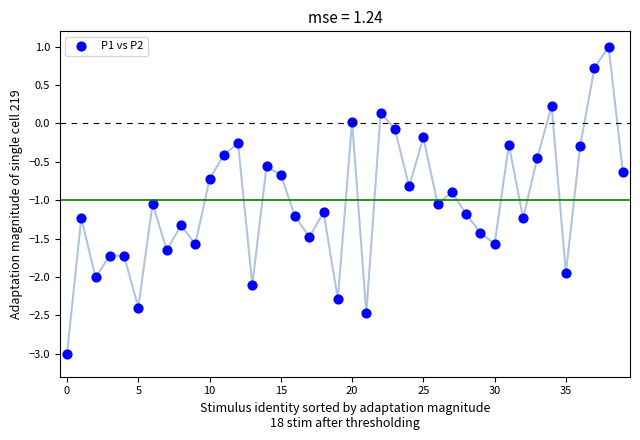

What is the range of Y values (max minus min)?

4.0